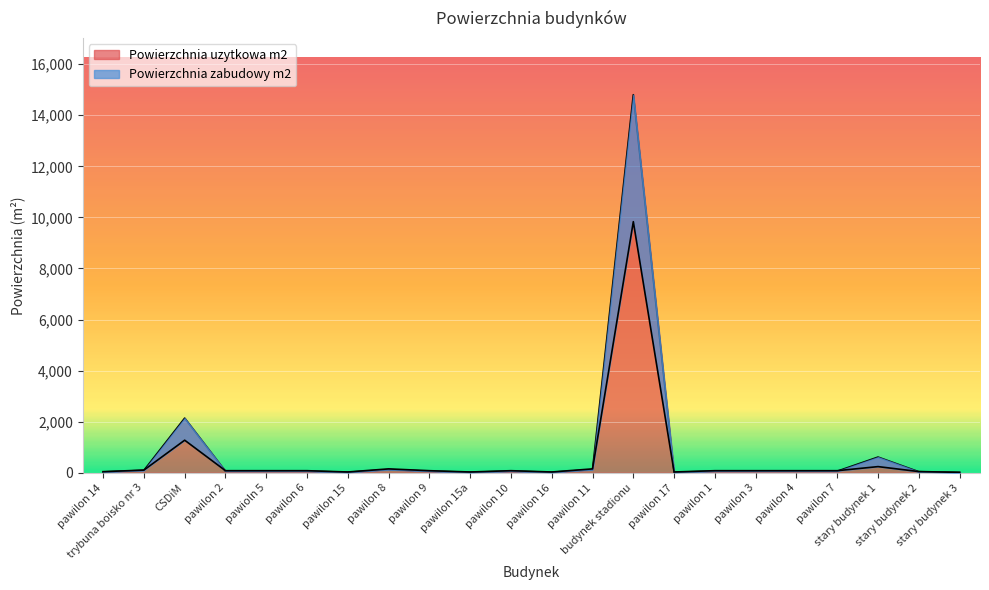

Rank the categories by Powierzchnia uzytkowa m2 value from highest to lowest.

budynek stadionu, CSDiM, stary budynek 1, pawilon 8, pawilon 11, trybuna boisko nr 3, pawilon 4, pawilon 6, pawilon 10, pawilon 1, pawilon 3, pawilon 7, pawilon 2, pawioln 5, pawilon 9, stary budynek 2, pawilon 14, pawilon 15, pawilon 15a, pawilon 16, pawilon 17, stary budynek 3